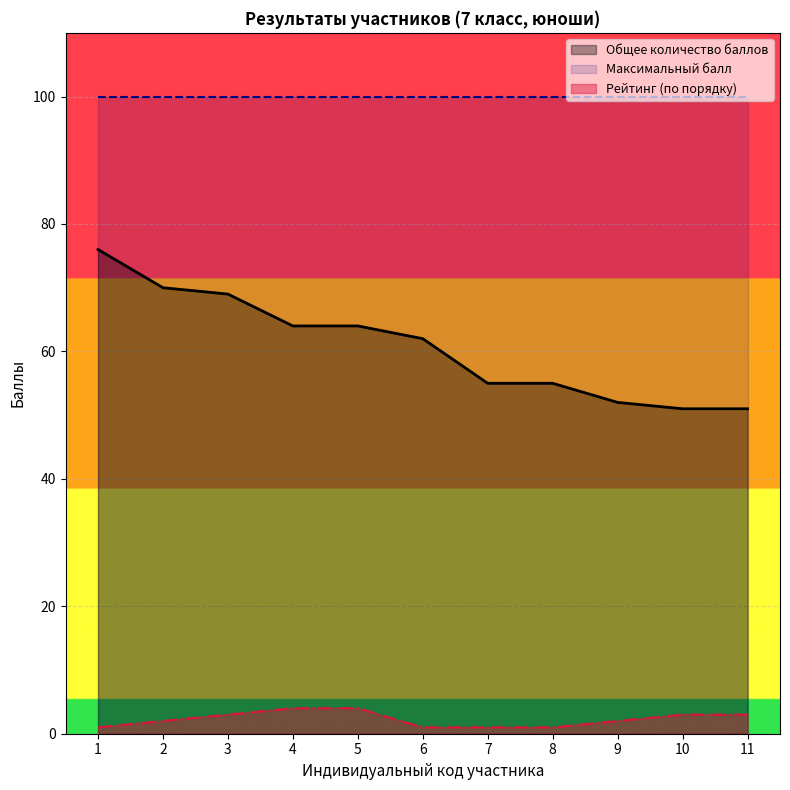

Which label corresponds to the largest value in the chart?

1